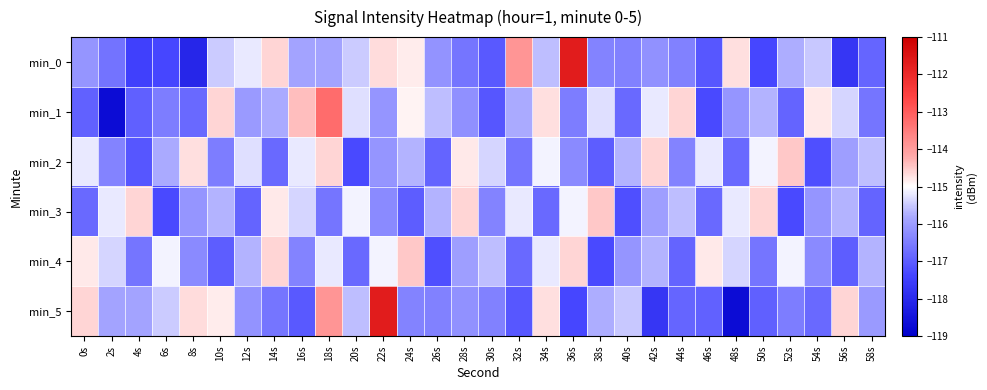

Rank the series by their maximum value, from highest to lowest.

min_0, min_5, min_1, min_2, min_3, min_4